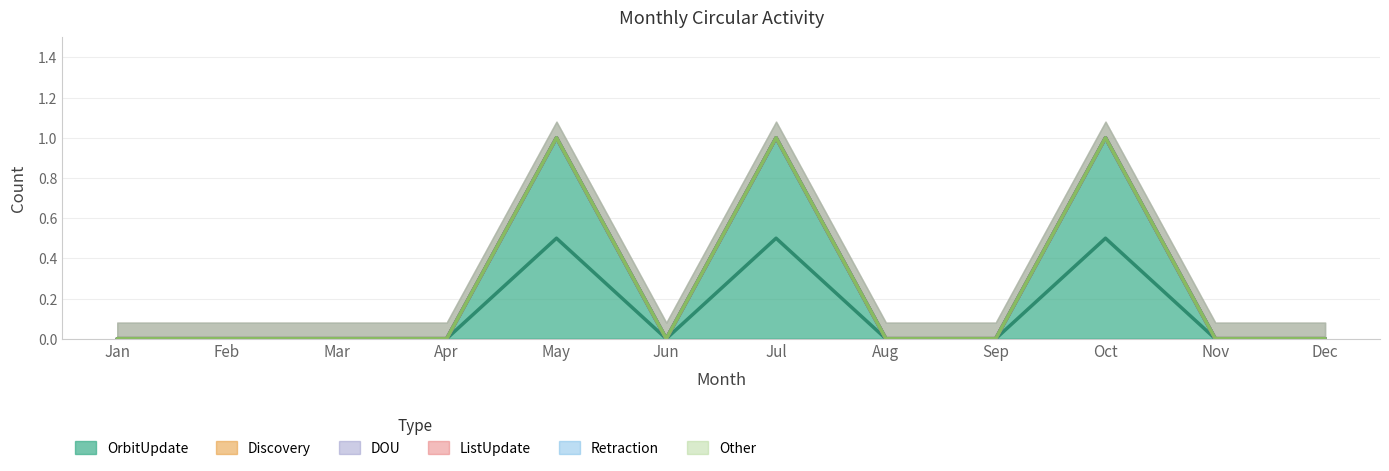

Rank the series at Apr from highest to lowest value.

OrbitUpdate, Discovery, DOU, ListUpdate, Retraction, Other